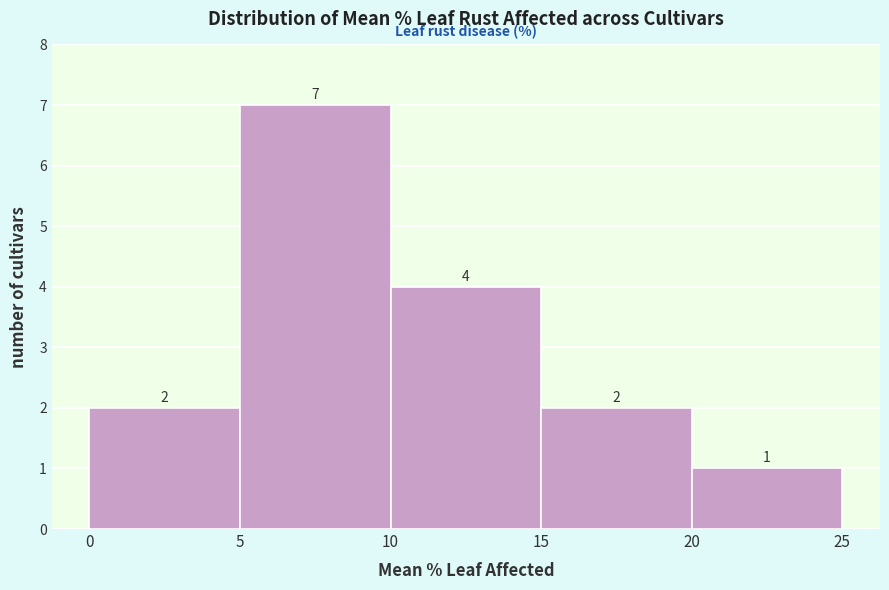

Reading left to right, transcribe this chart: for each bar, give the range it covers on the x-axis and its height.

0 to 5: 2
5 to 10: 7
10 to 15: 4
15 to 20: 2
20 to 25: 1